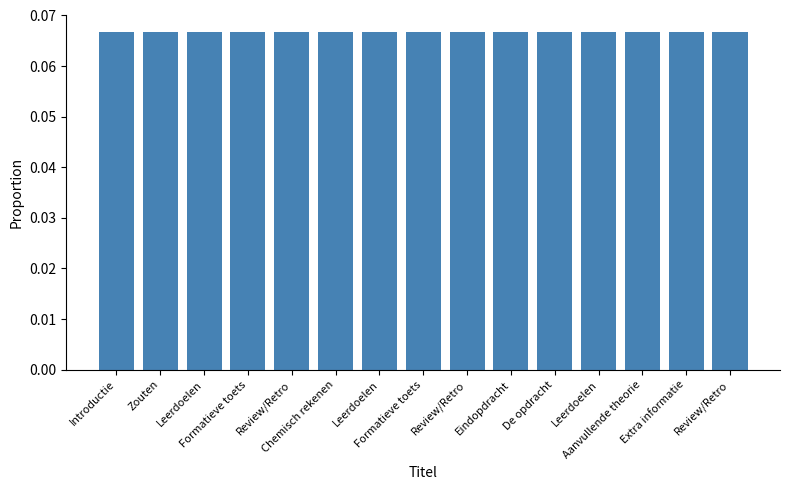

True or false: the data shows 0.1 at Review/Retro.

True